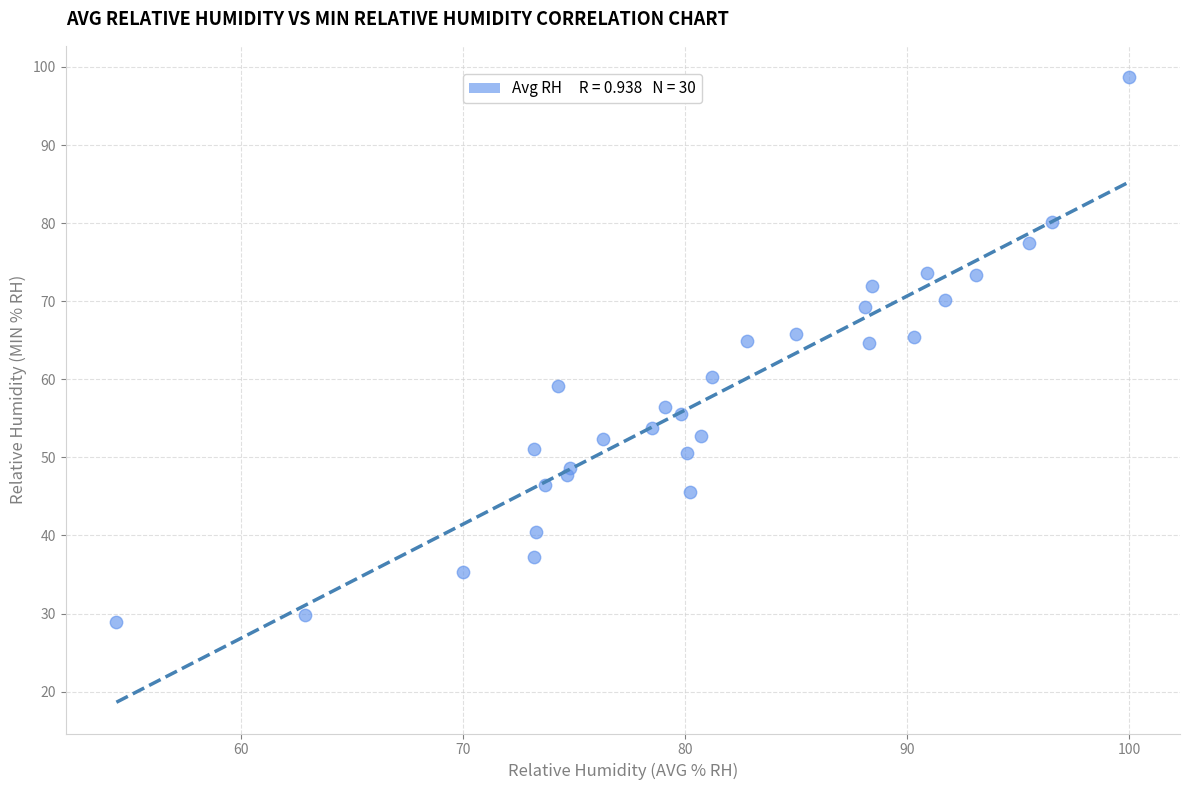

What is the range of X values (max minus min)?

45.6